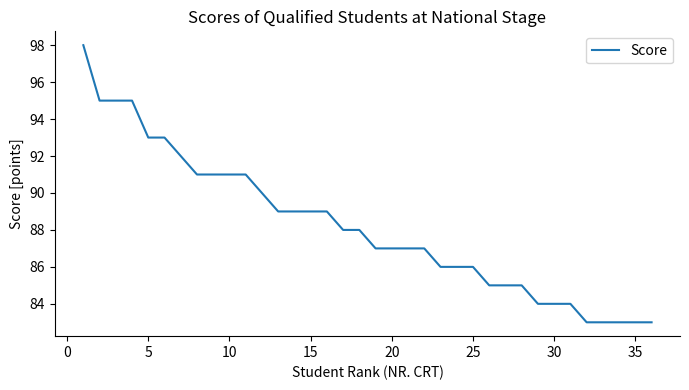

Is this an area chart (filled region under the line)?

No